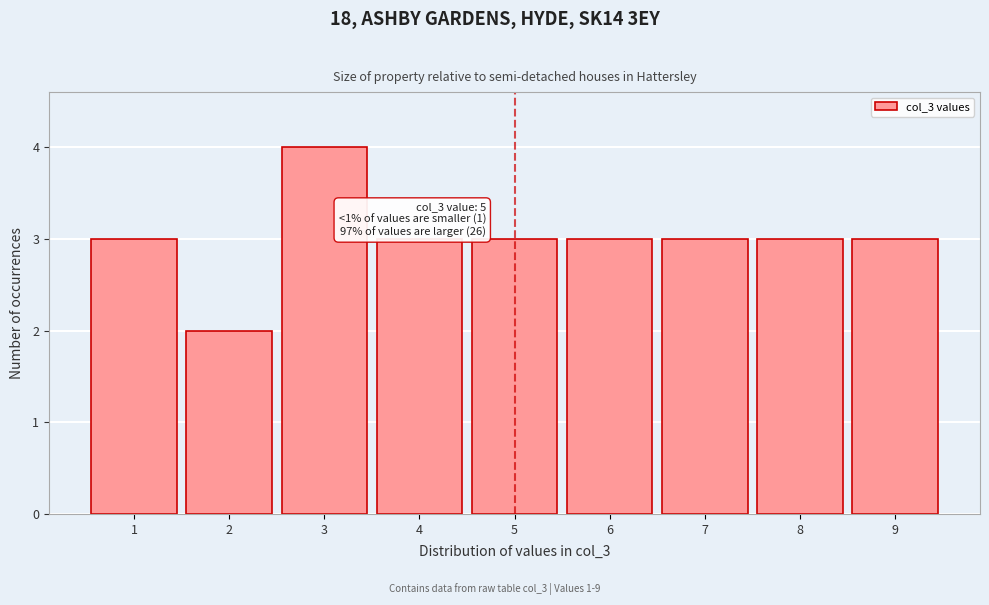

Which range on the x-axis has the tallest bar?

2.5 to 3.5